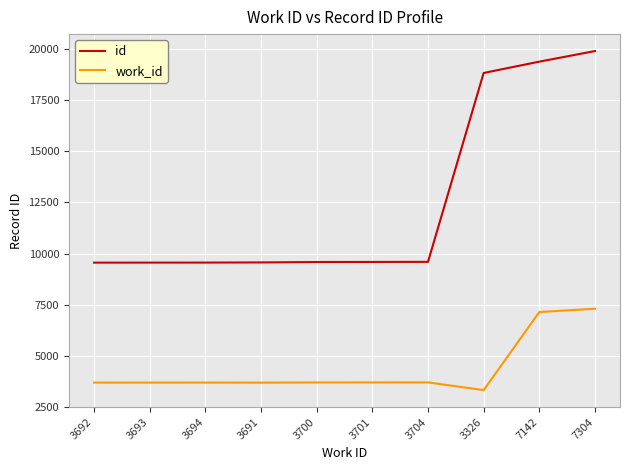

How many values in the work_id series are below 3700?

5